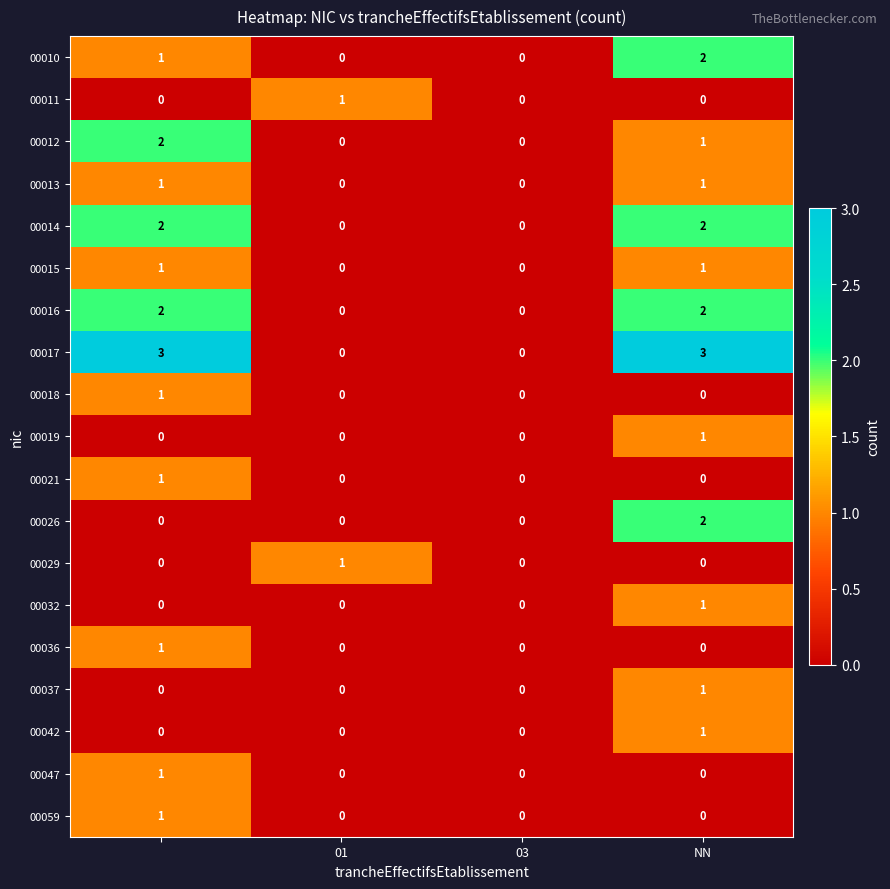

Which series has the largest total across all categories?

00017